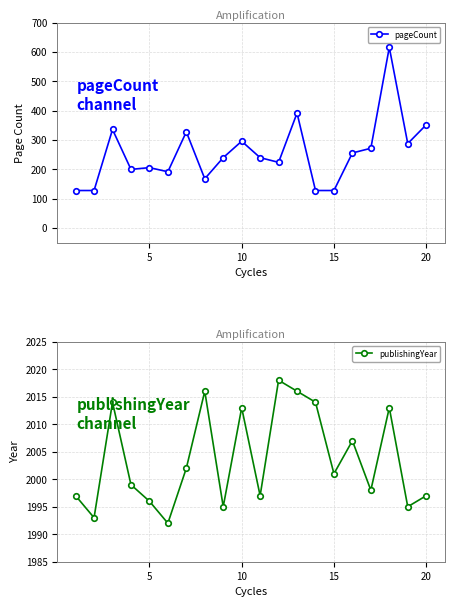

True or false: publishingYear and pageCount intersect in this chart.

False